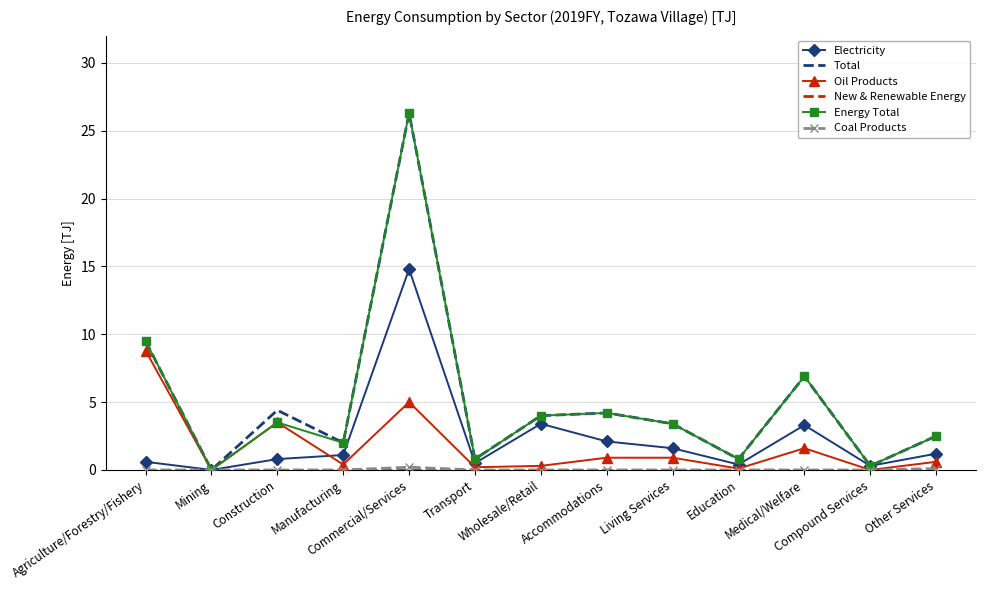

What is the greatest value displayed?

26.3